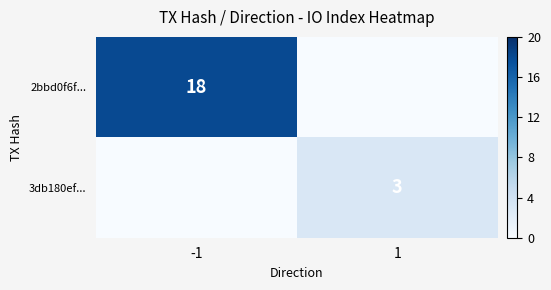

True or false: 2bbd0f6f... has a value of 18 at -1.

True